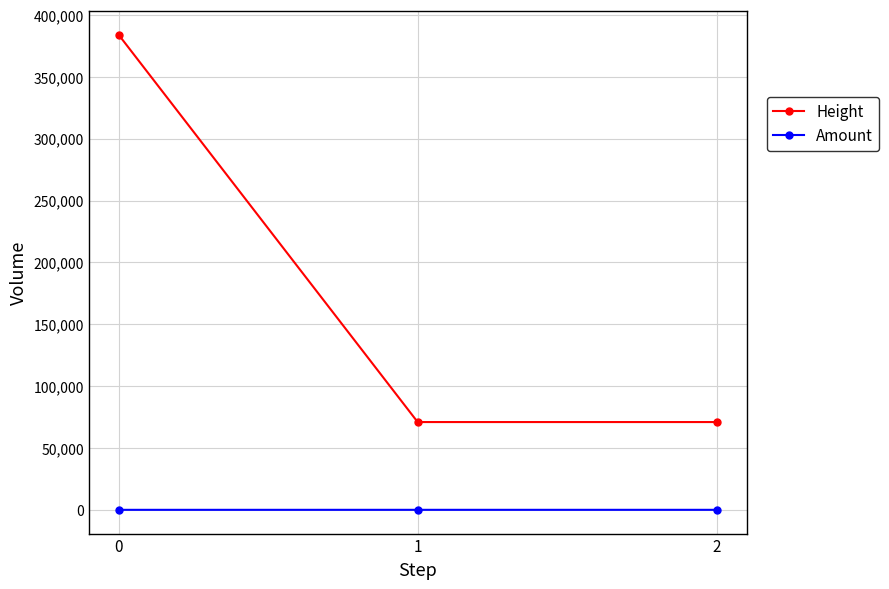

List the series in order of their peak value, lowest first.

Amount, Height